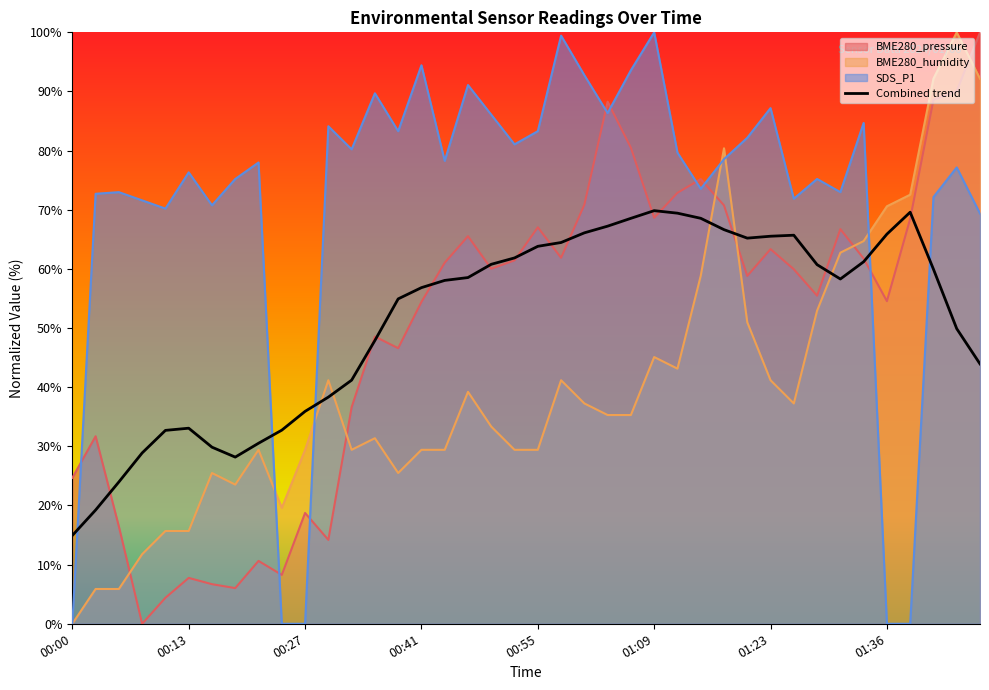

True or false: Combined trend and SDS_P1 cross at least once.

True